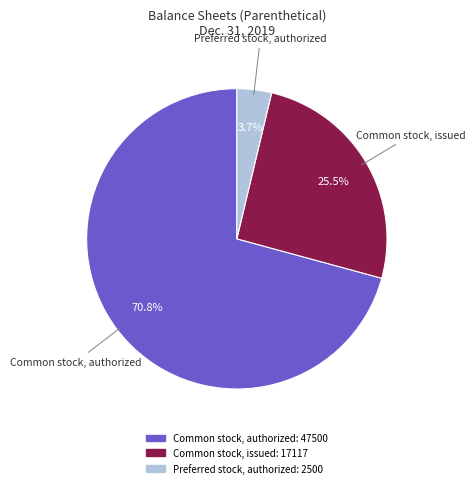

Which has a higher value, Preferred stock, authorized or Common stock, authorized?

Common stock, authorized